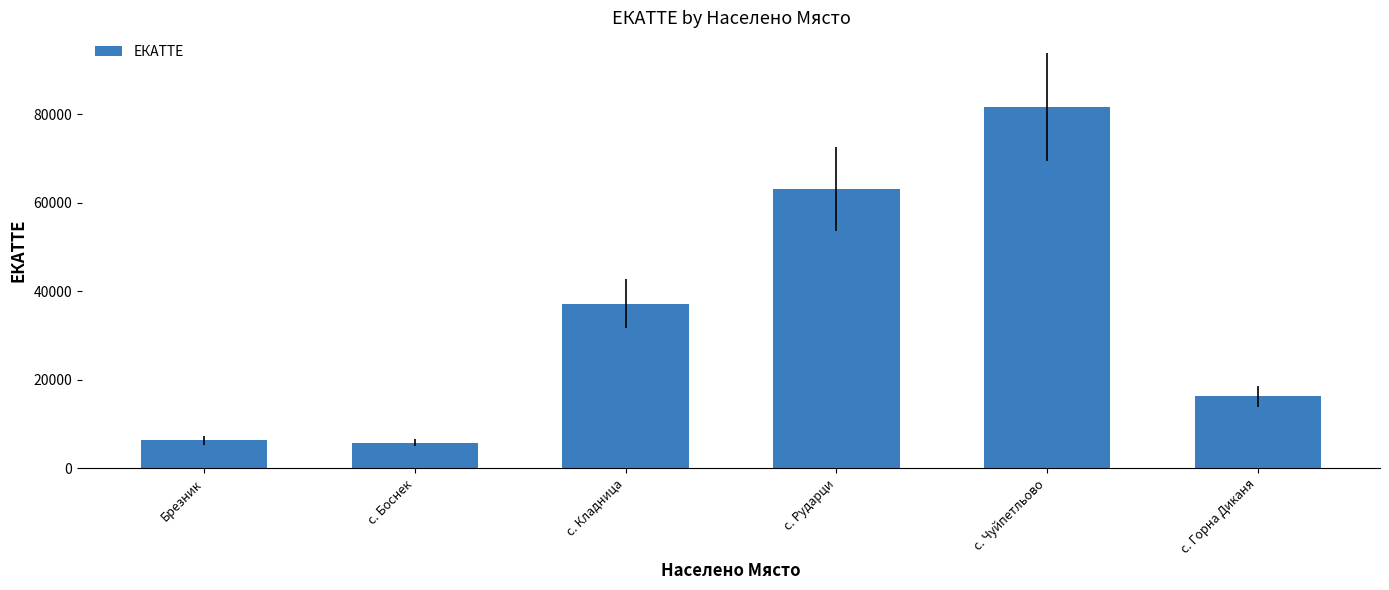

Reading right to left, transcribe all the data shown in this chart.

16208	81623	63152	37174	5760	6286